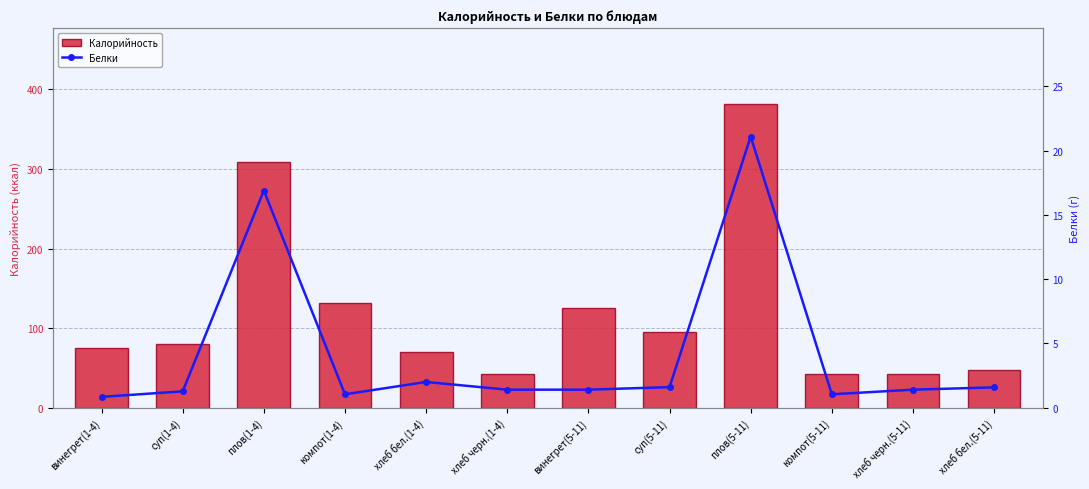

How many data points in Белки are above 1?

11